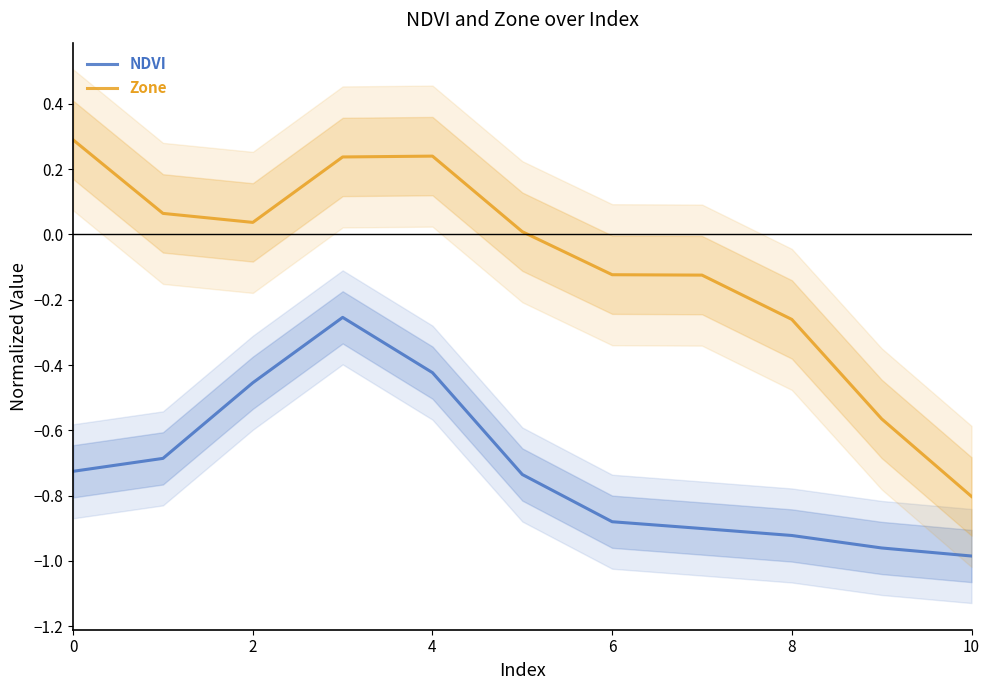

Rank the series at 0 from highest to lowest value.

Zone, NDVI